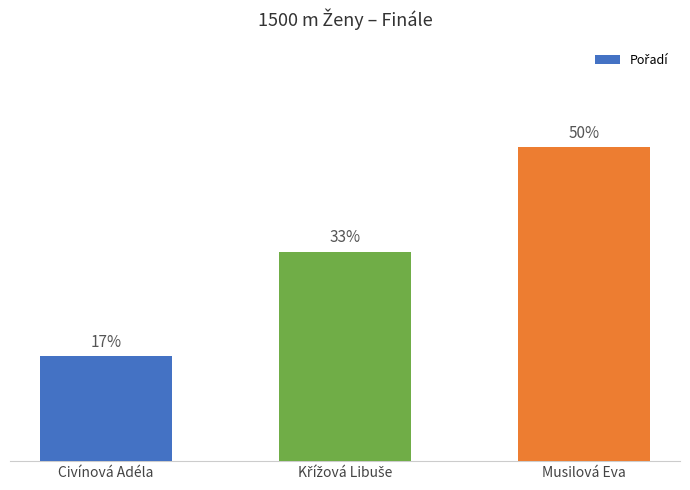

What is the label of the 2nd bar from the left?

Křížová Libuše